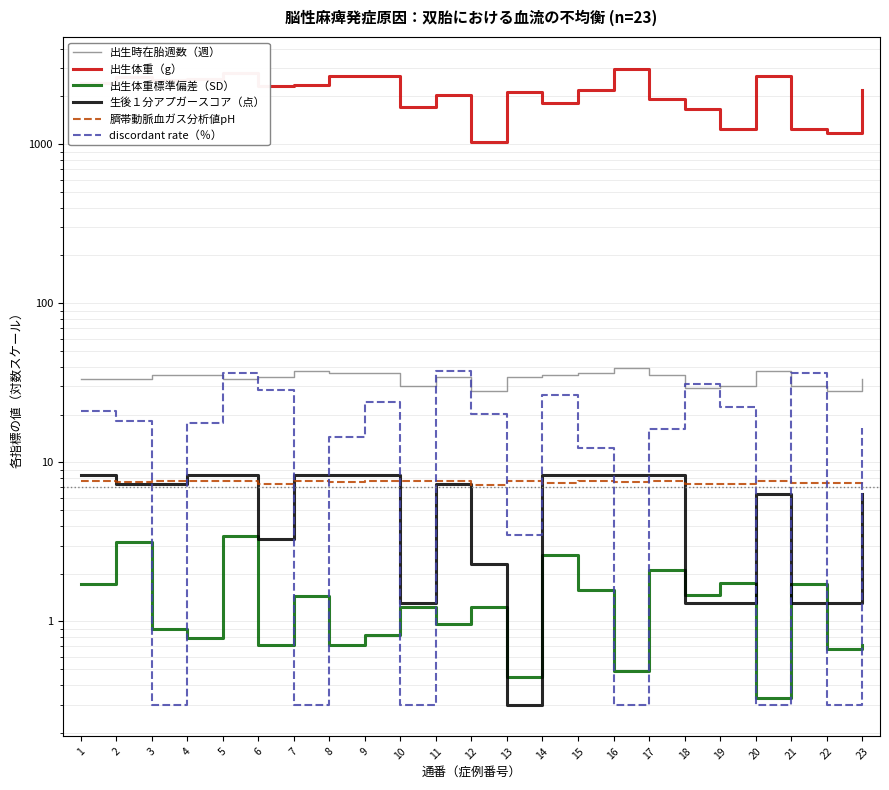

List the series in order of their peak value, lowest first.

出生体重標準偏差（SD）, 臍帯動脈血ガス分析値pH, 生後１分アプガースコア（点）, discordant rate（％）, 出生時在胎週数（週）, 出生体重（g）